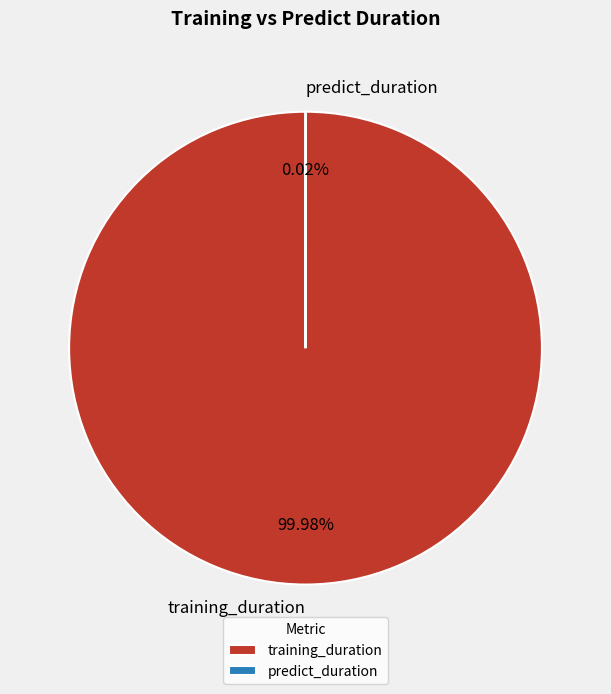

Which category accounts for the majority?

training_duration